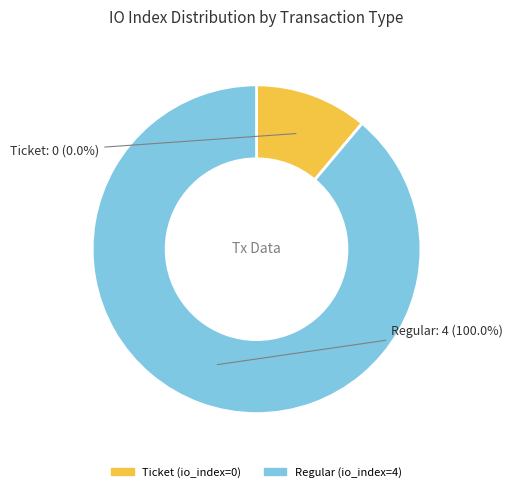

Combined, do Regular and Ticket account for over 50%?

Yes